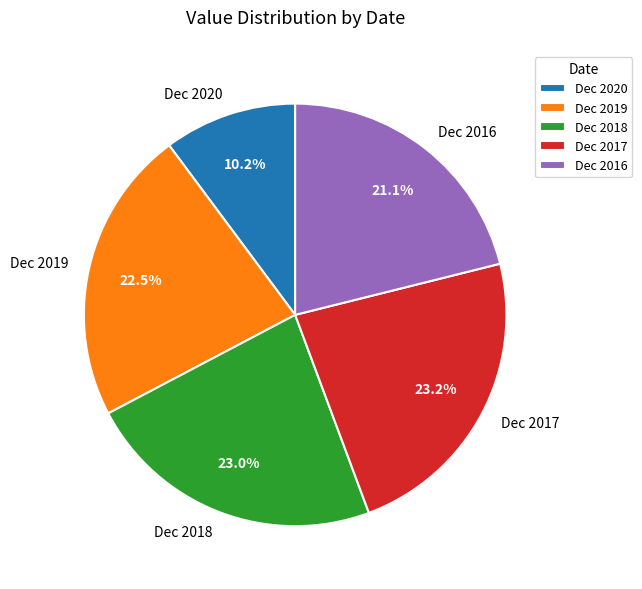

What is the ratio of the value at Dec 2018 to the value at Dec 2019?

1.0